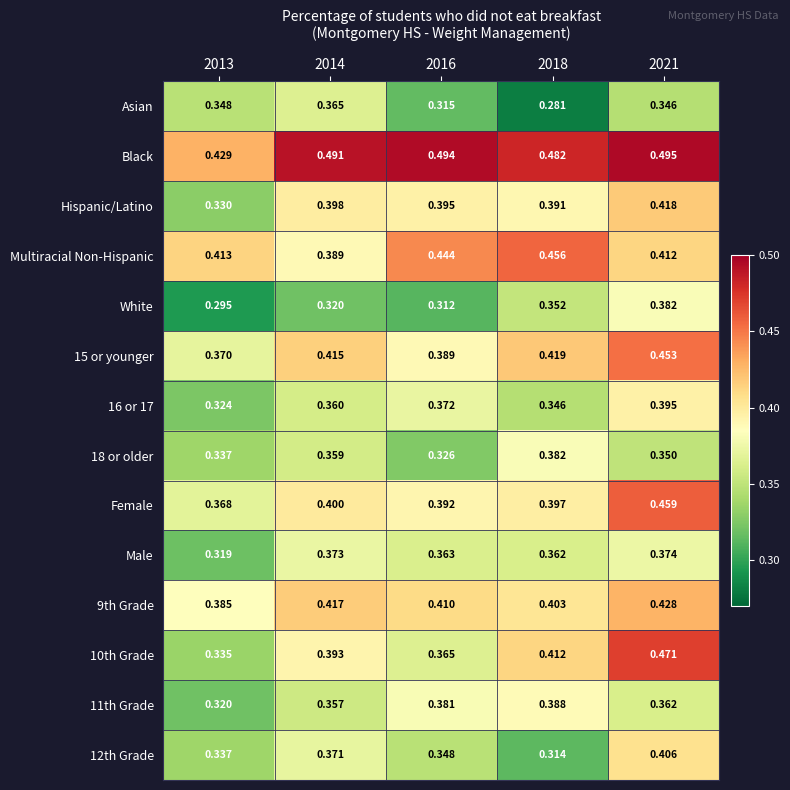

Is the value of 9th Grade at 2016 greater than the value of 12th Grade at 2021?

Yes